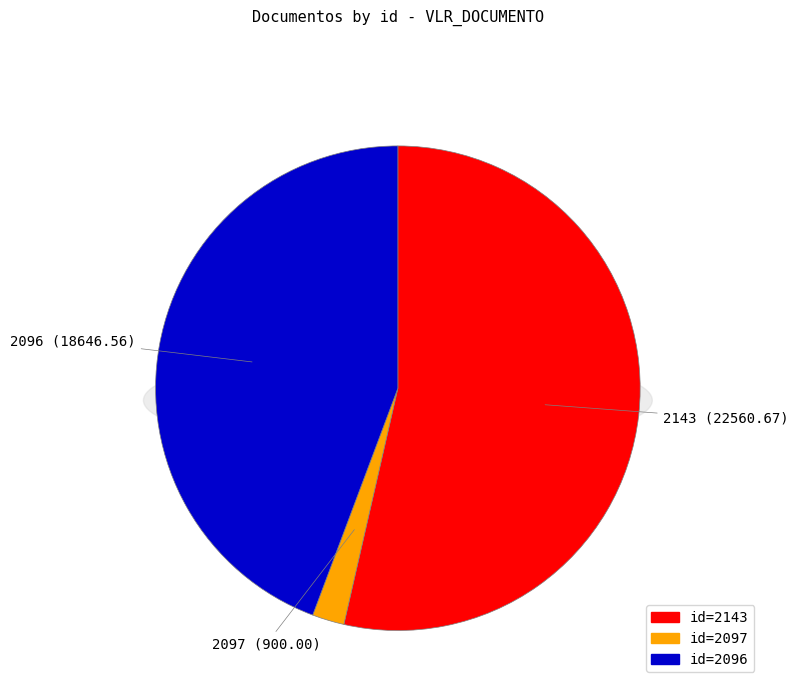

What percentage is NOT represented by 2143?

46.4%